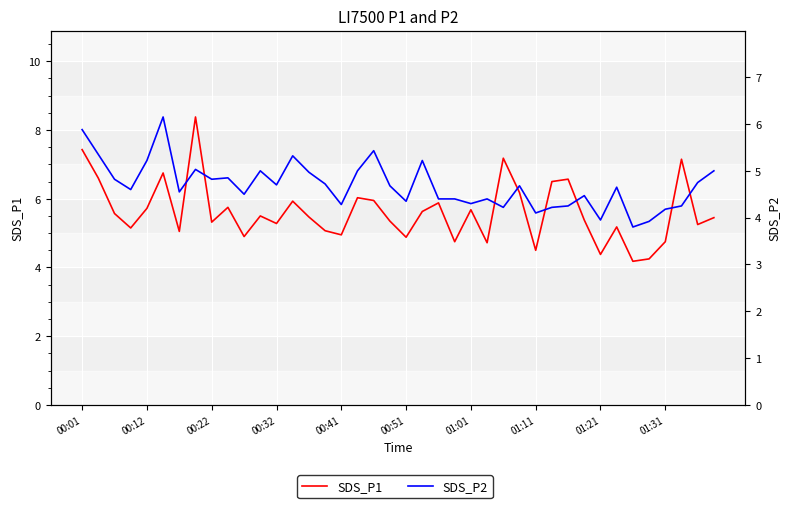

What position from the right is 35?

5